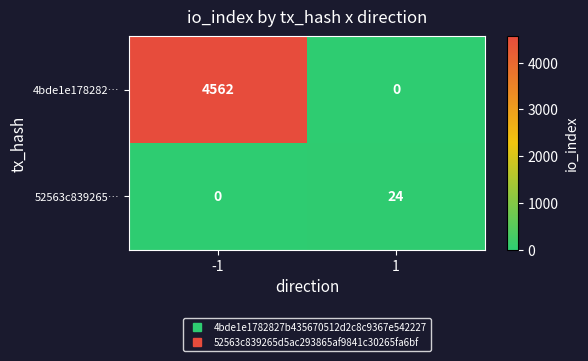

Which series has the largest total across all categories?

4bde1e178282…